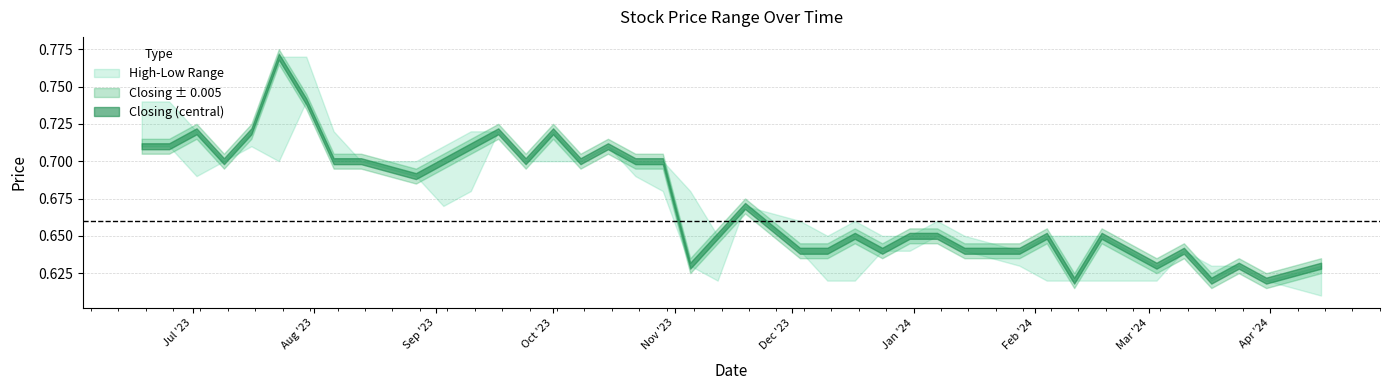

True or false: Low and High intersect in this chart.

False